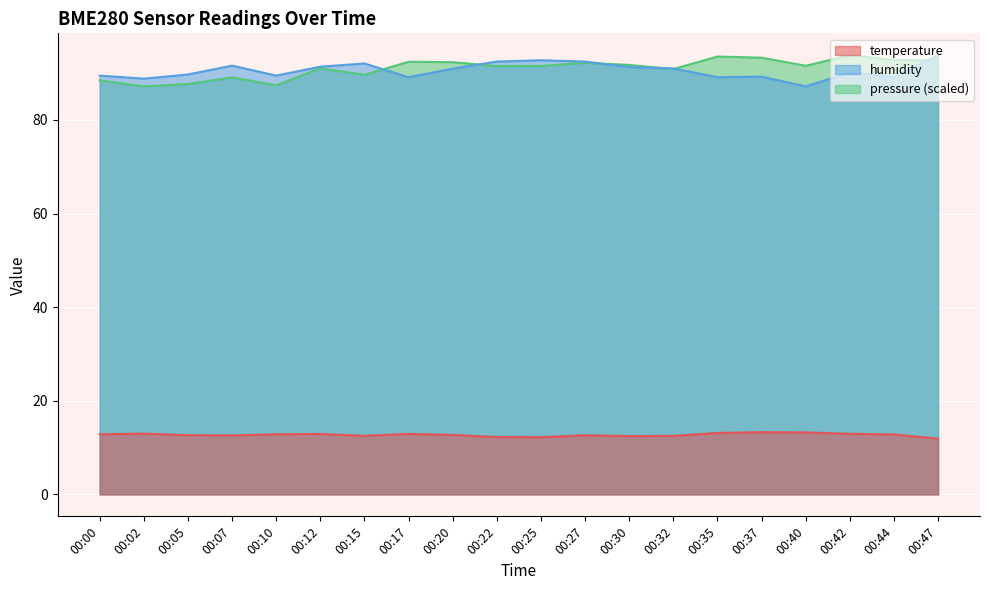

Reading left to right, transcribe all the data shown in this chart.

temperature: 00:00=12.8	00:02=13.0	00:05=12.7	00:07=12.6	00:10=12.8	00:12=12.9	00:15=12.5	00:17=12.9	00:20=12.7	00:22=12.2	00:25=12.2	00:27=12.6	00:30=12.5	00:32=12.5	00:35=13.1	00:37=13.3	00:40=13.2	00:42=12.9	00:44=12.8	00:47=11.9
humidity: 00:00=89.5	00:02=88.8	00:05=89.7	00:07=91.6	00:10=89.5	00:12=91.4	00:15=92.1	00:17=89.1	00:20=91.0	00:22=92.5	00:25=92.8	00:27=92.5	00:30=91.3	00:32=91.0	00:35=89.1	00:37=89.2	00:40=87.2	00:42=90.1	00:44=89.2	00:47=93.8
pressure_scaled: 00:00=88.4	00:02=87.2	00:05=87.7	00:07=89.1	00:10=87.4	00:12=91.0	00:15=89.6	00:17=92.4	00:20=92.3	00:22=91.5	00:25=91.5	00:27=92.2	00:30=91.8	00:32=90.9	00:35=93.5	00:37=93.3	00:40=91.6	00:42=93.8	00:44=92.8	00:47=92.7